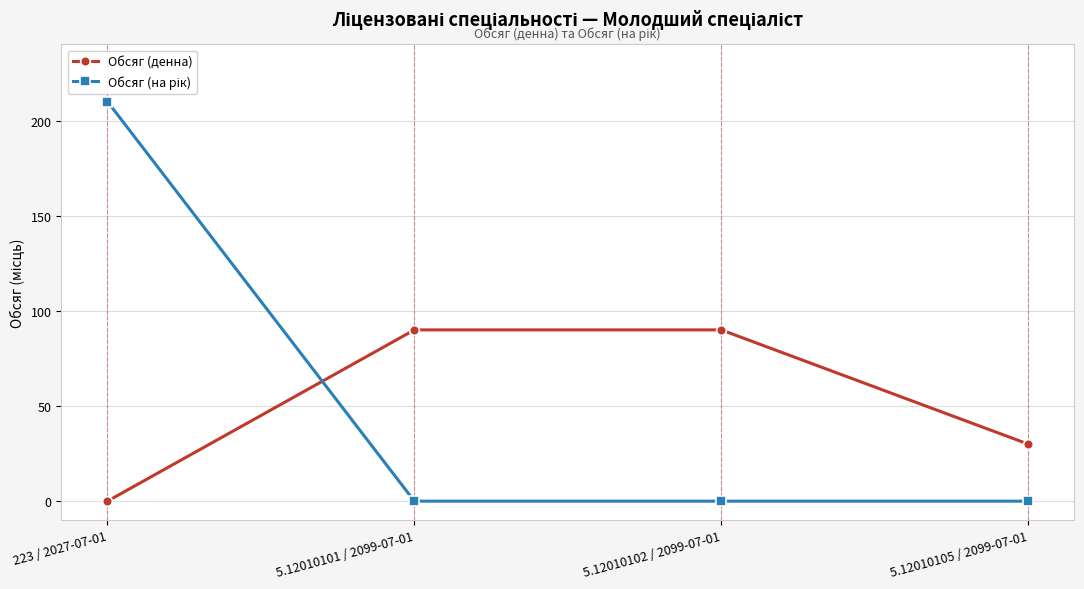

How many data points in Обсяг (денна) are less than 90?

2